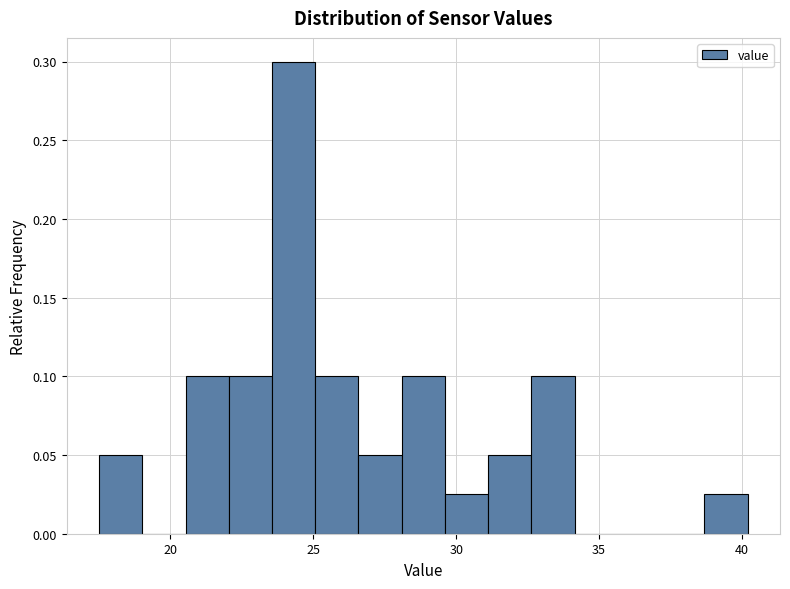

Read against the x-axis, roughly where is the centre of the tallest bar?

24.5